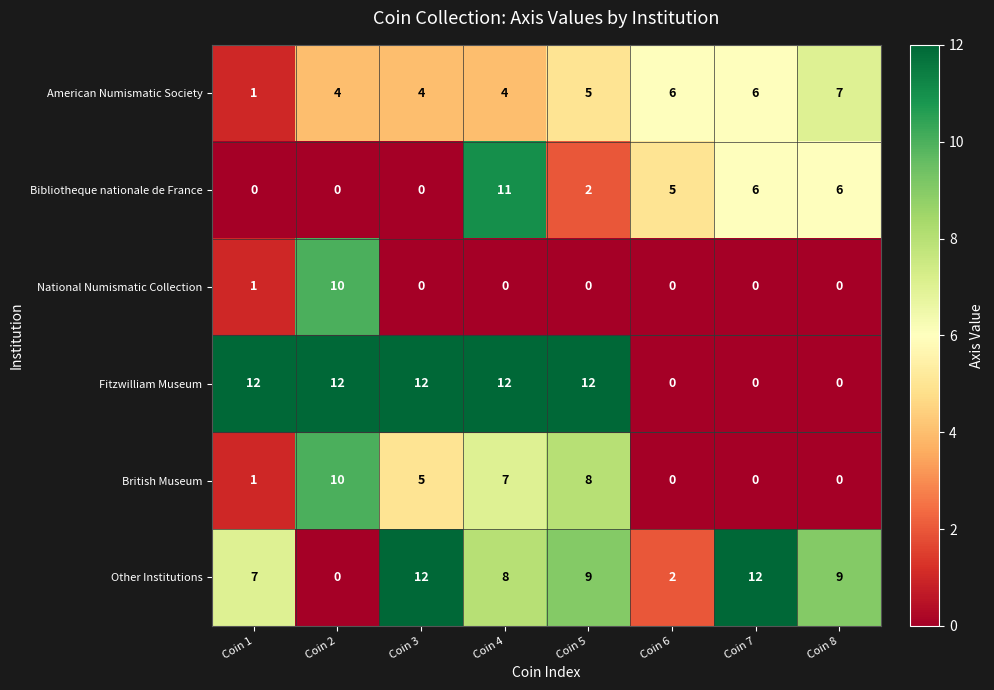

Rank the series at Coin 4 from highest to lowest value.

Fitzwilliam Museum, Bibliotheque nationale de France, Other Institutions, British Museum, American Numismatic Society, National Numismatic Collection